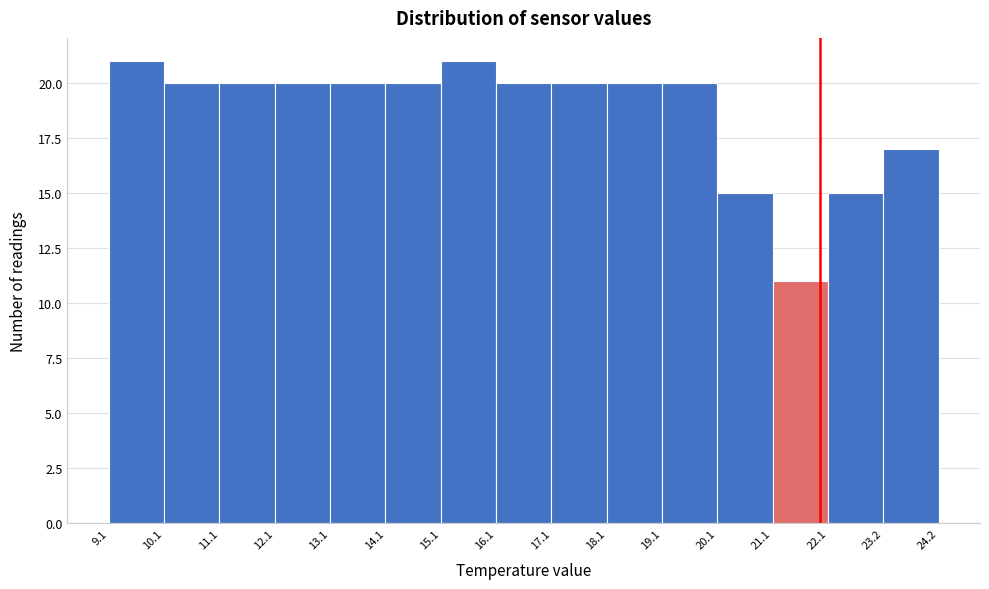

Reading left to right, list every bar in this chart as the range it spans on the x-axis followed by its height. The values are not printed on the chart, so give them approximately, as read against the axis.

9.1 to 10.1: 21
10.1 to 11.1: 20
11.1 to 12.1: 20
12.1 to 13.1: 20
13.1 to 14.1: 20
14.1 to 15.1: 20
15.1 to 16.1: 21
16.1 to 17.1: 20
17.1 to 18.1: 20
18.1 to 19.1: 20
19.1 to 20.1: 20
20.1 to 21.1: 15
21.1 to 22.1: 11
22.1 to 23.2: 15
23.2 to 24.2: 17